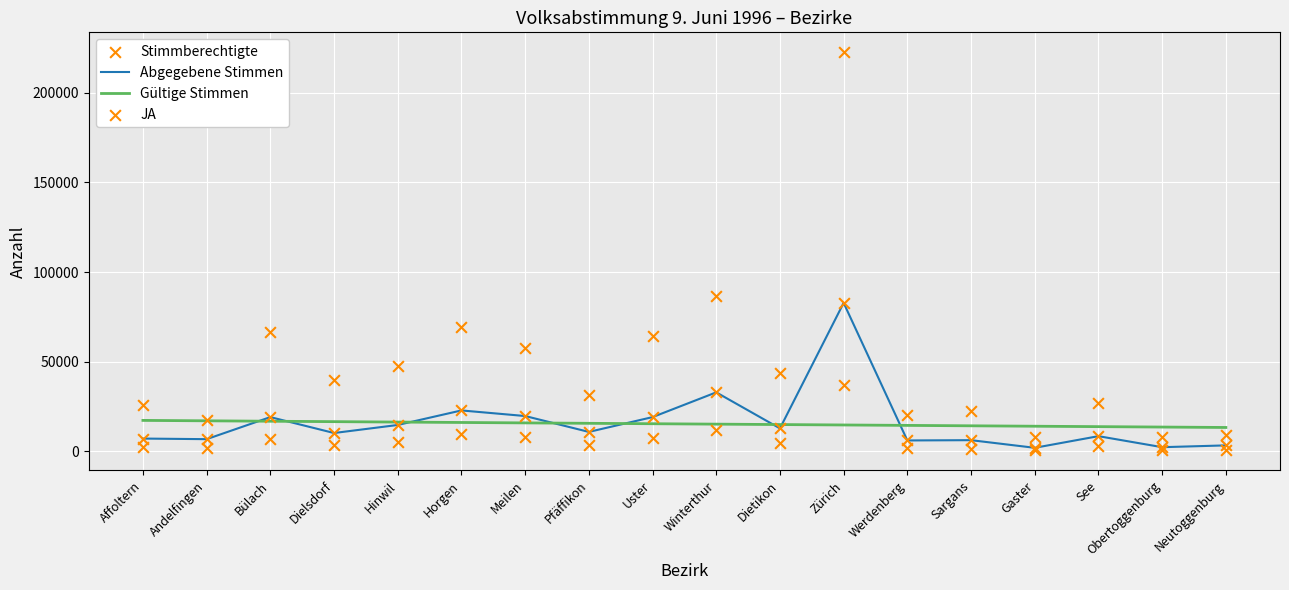

Which series contains the highest Y value?

Stimmberechtigte